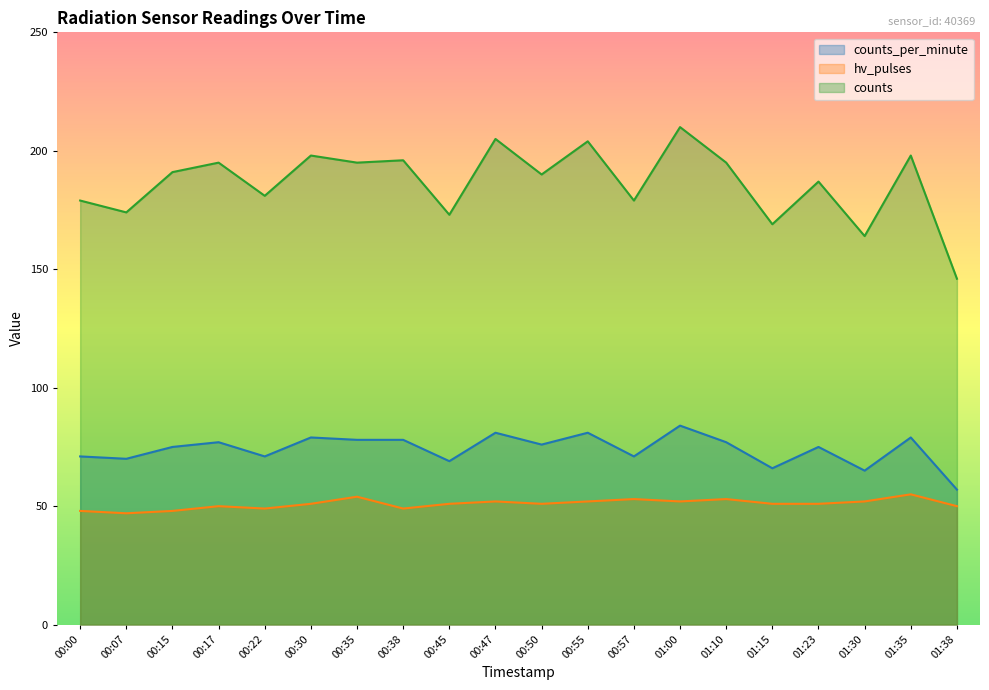

True or false: counts and hv_pulses intersect in this chart.

False